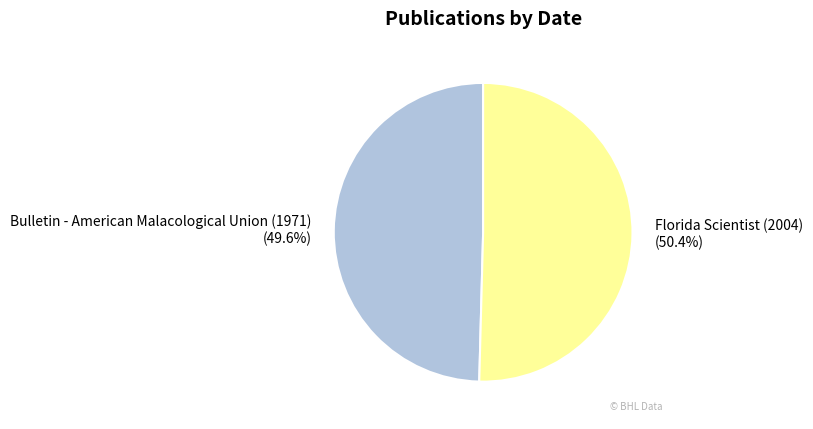

Count the number of slices in the pie.

2